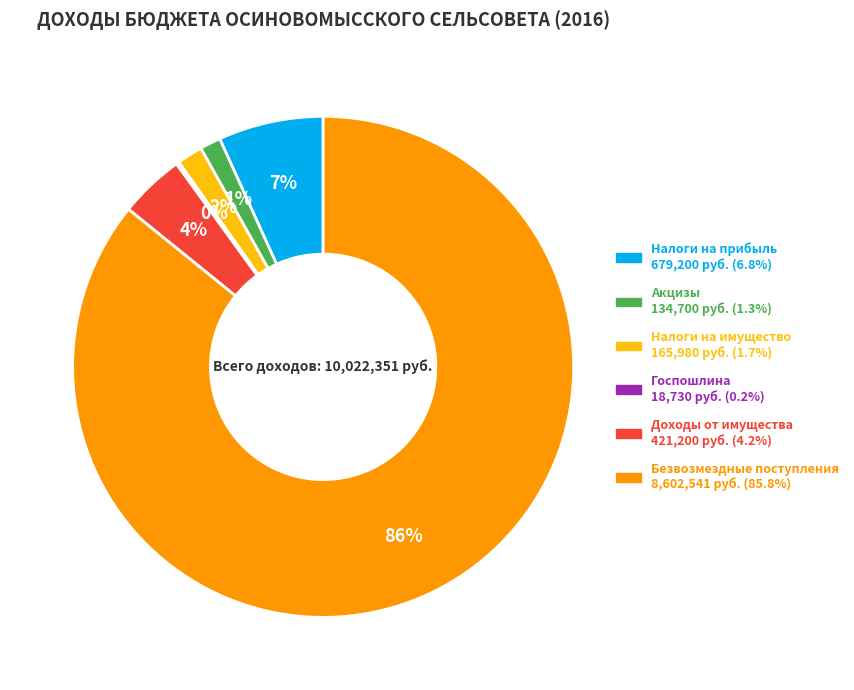

To the nearest percent, what is the difference between the largest and smallest slice percentages?

86%